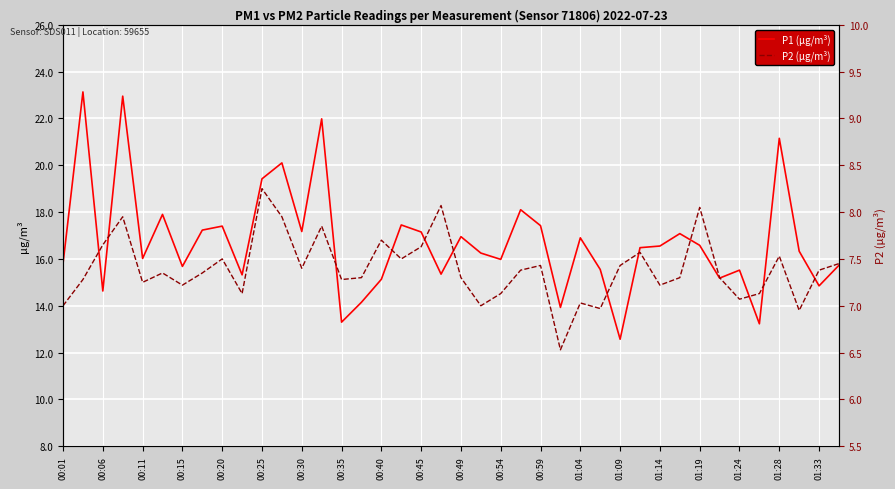

Rank the series by their average value, from lowest to highest.

P2 (µg/m³), P1 (µg/m³)